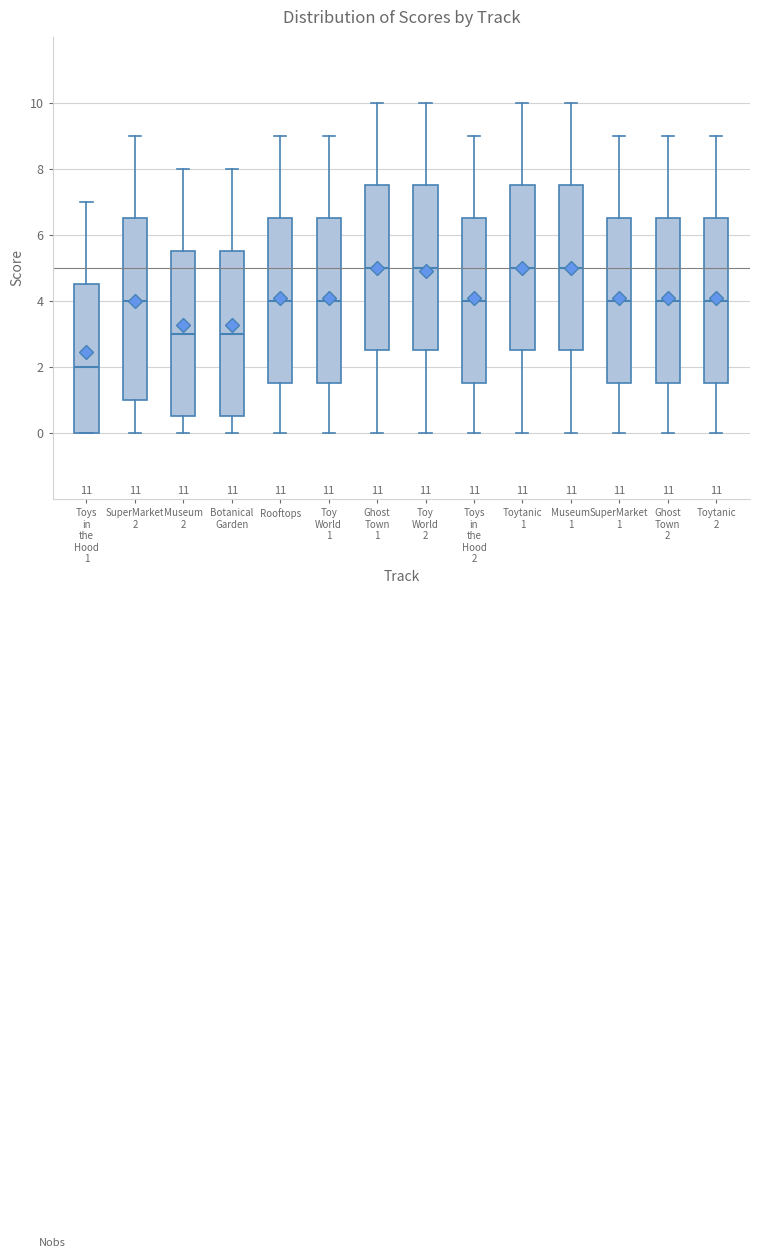

Which box is the tallest, from its lower edge to its upper edge?

SuperMarket 2